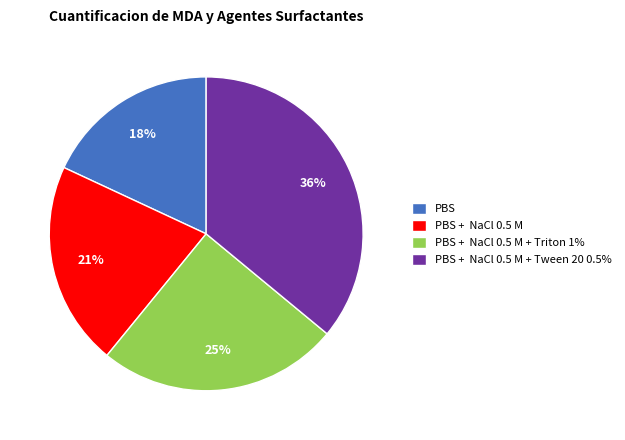

To the nearest percent, what is the difference between the largest and smallest slice percentages?

18%